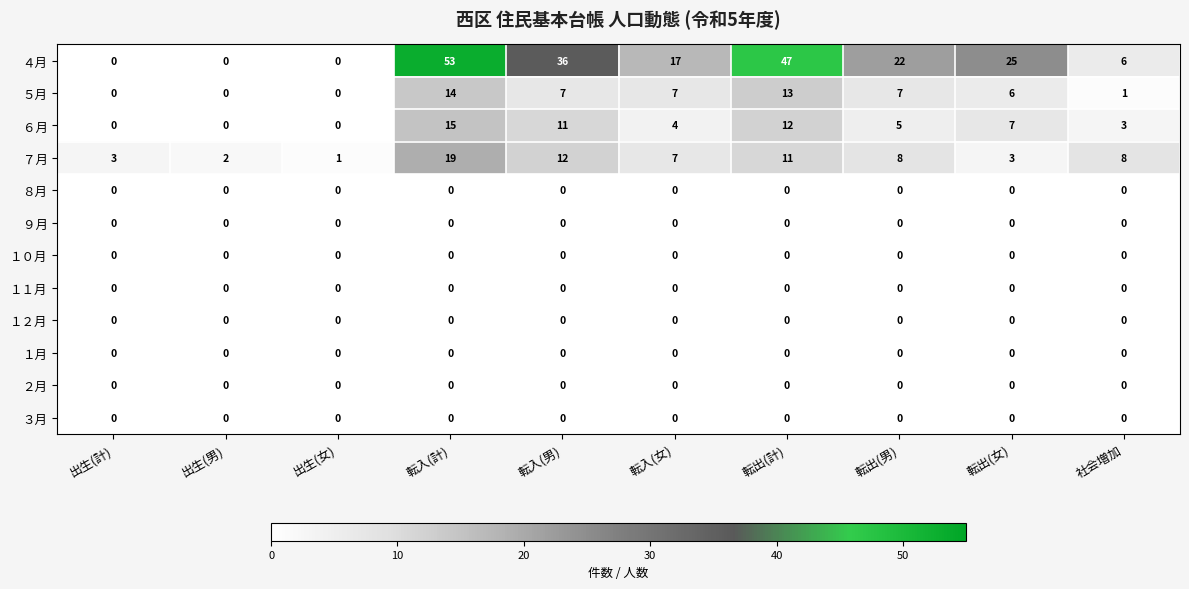

At which label does ６月 reach its peak?

転入(計)